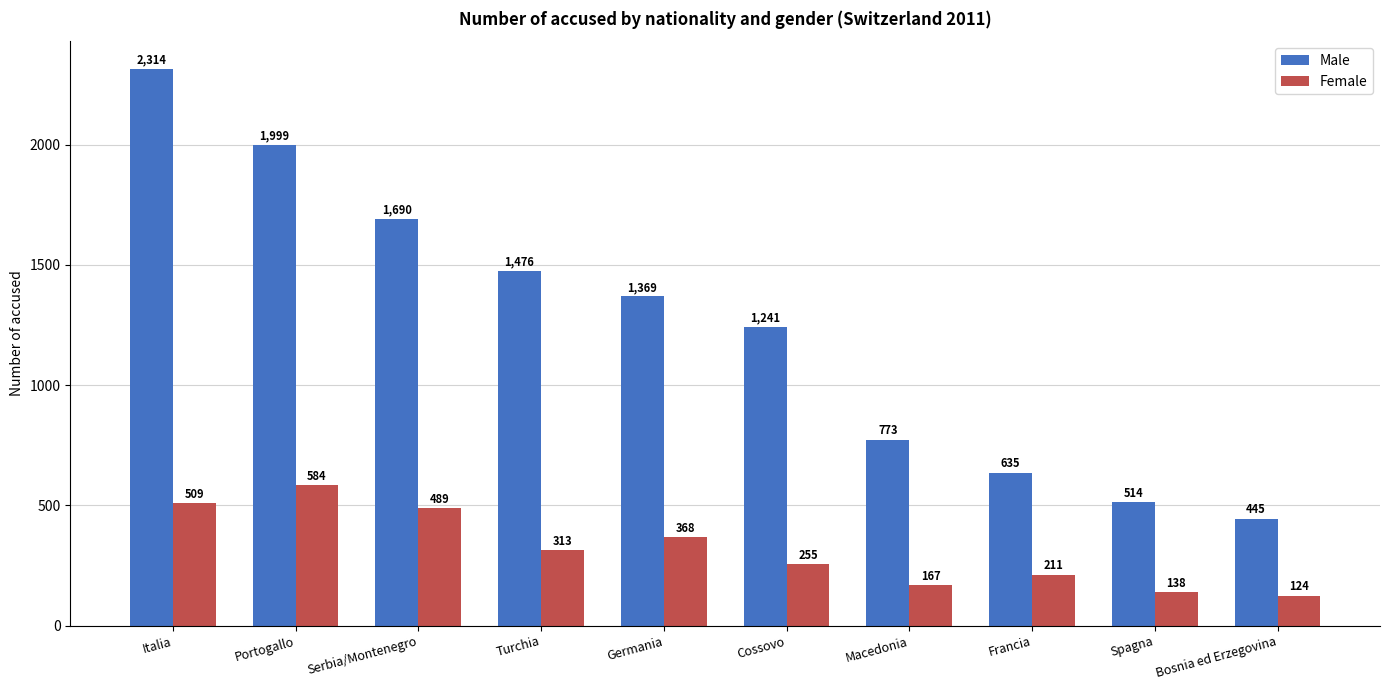

Is it true that Male equals 254 at Bosnia ed Erzegovina?

False